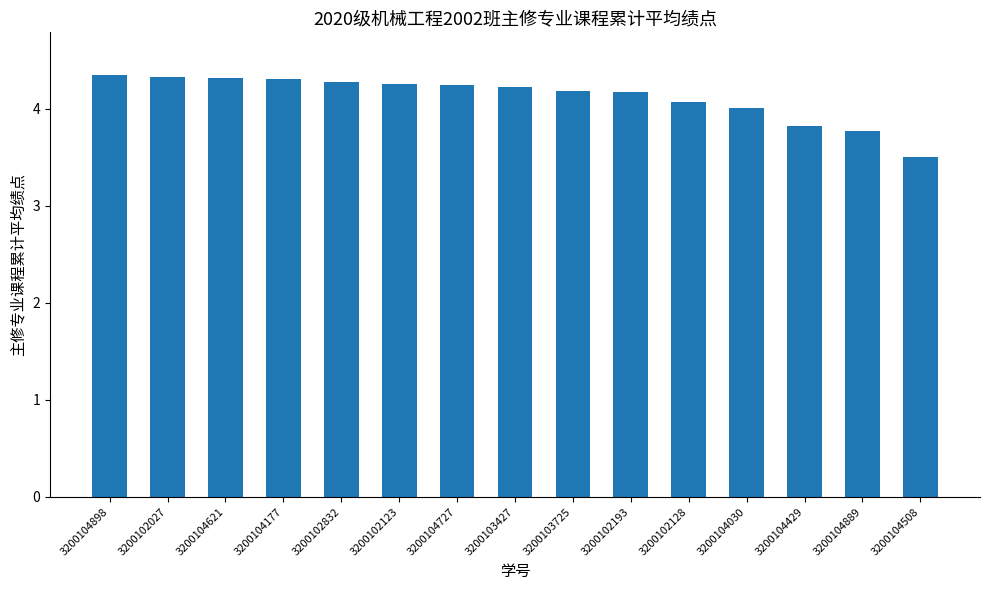

What is the label of the 12th bar from the right?

3200104177